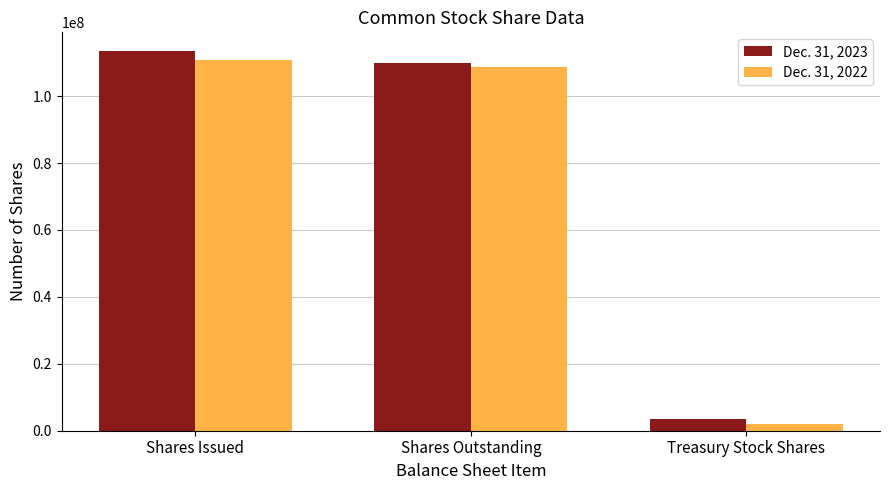

Which series has the widest spread of values?

Dec. 31, 2023